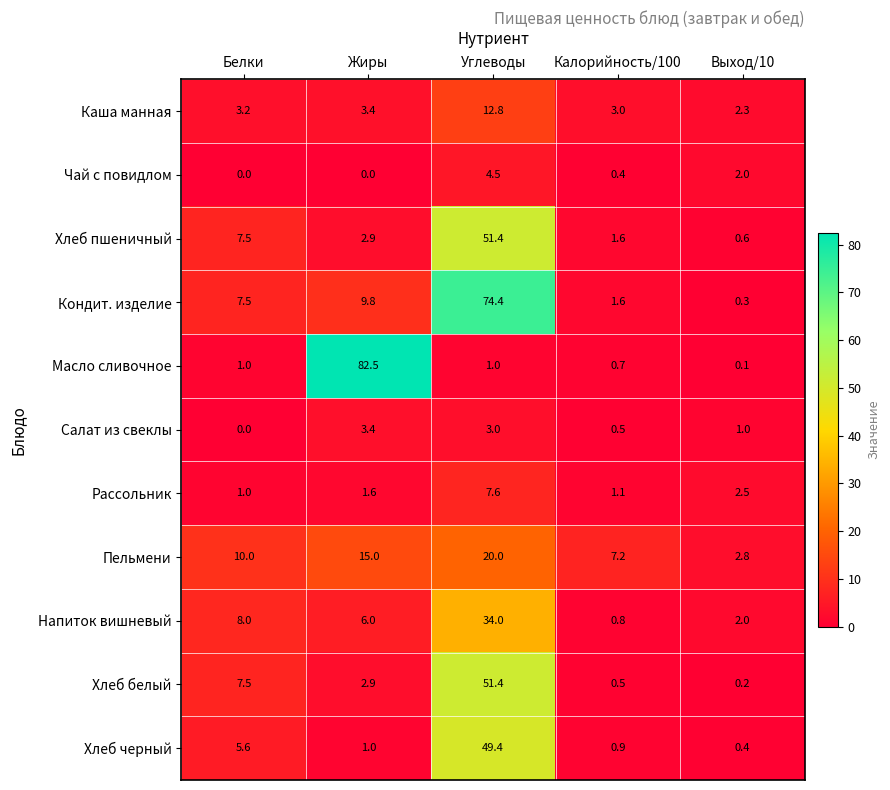

Count the Салат из свеклы values in the range 0 to 3.

4